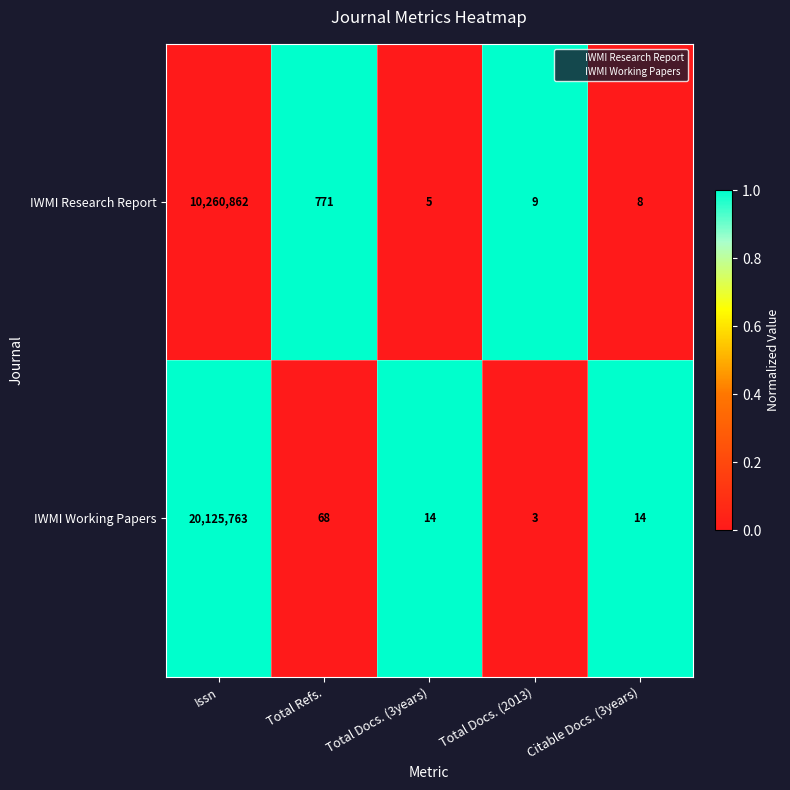

Reading left to right, list all the values displayed in this chart.

IWMI Research Report: Issn=10260862	Total Refs.=771	Total Docs. (3years)=5	Total Docs. (2013)=9	Citable Docs. (3years)=8
IWMI Working Papers: Issn=20125763	Total Refs.=68	Total Docs. (3years)=14	Total Docs. (2013)=3	Citable Docs. (3years)=14